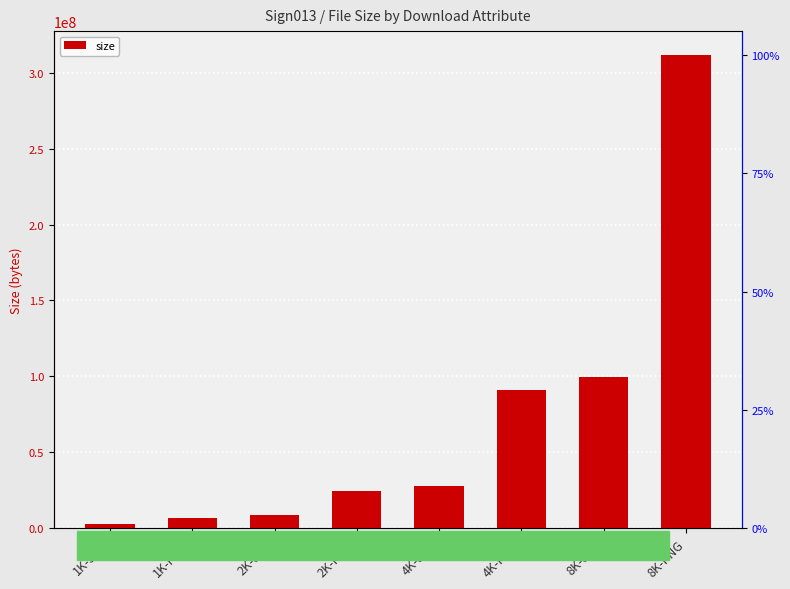

The value at 4K-PNG is 122769428. True or false?

False